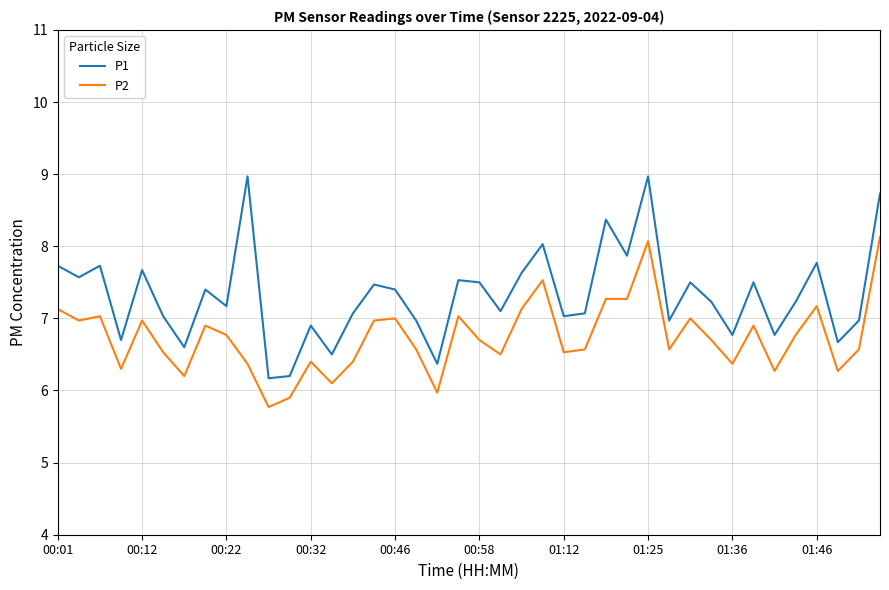

List the series in order of their peak value, highest first.

P1, P2